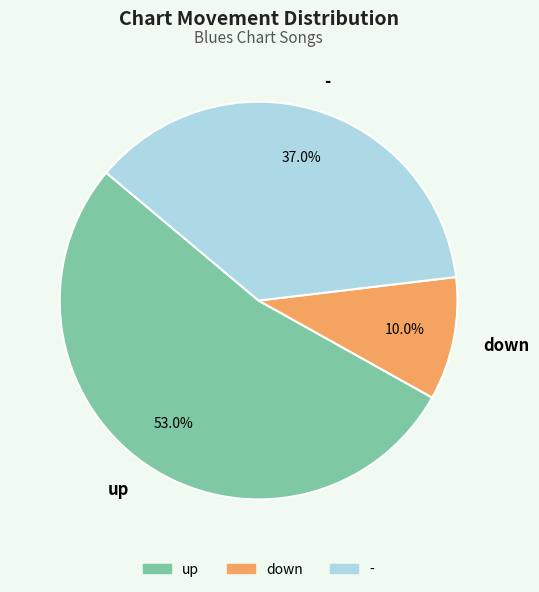

Count the number of slices in the pie.

3